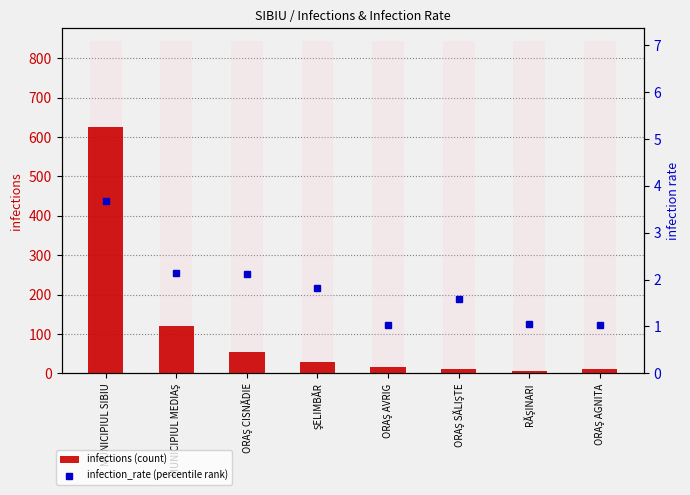

What is the label of the 5th bar from the right?

ŞELIMBĂR